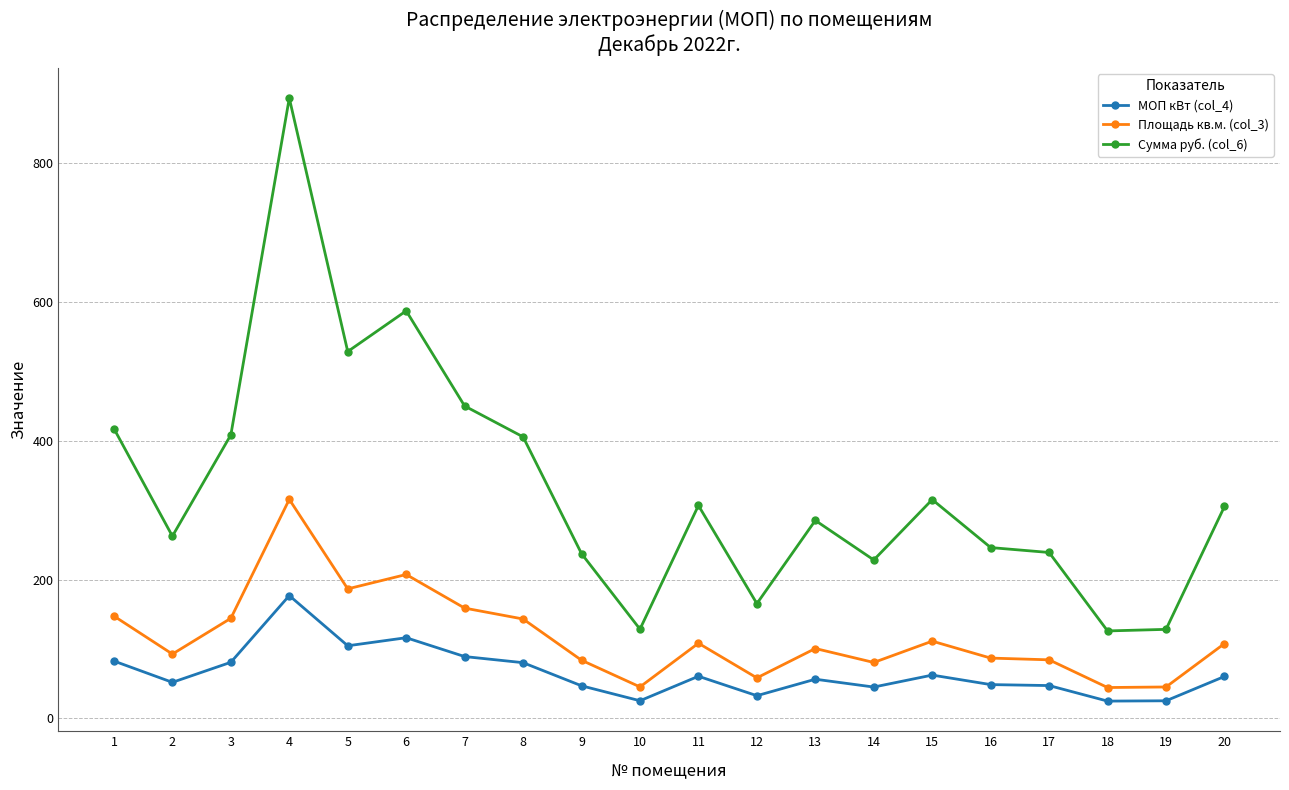

The value of МОП кВт (col_4) at 15 is 62.4. True or false?

True